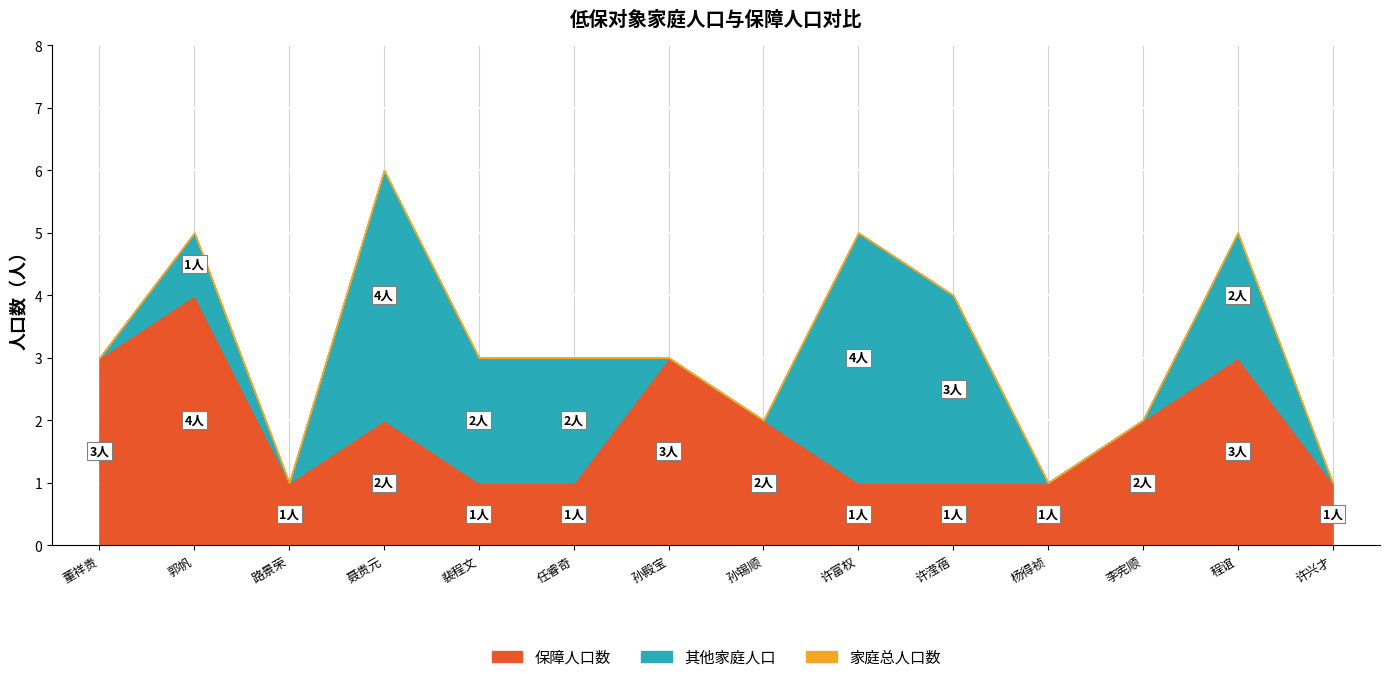

Where is 家庭人口数 nearest to the value 3?

董祥贵